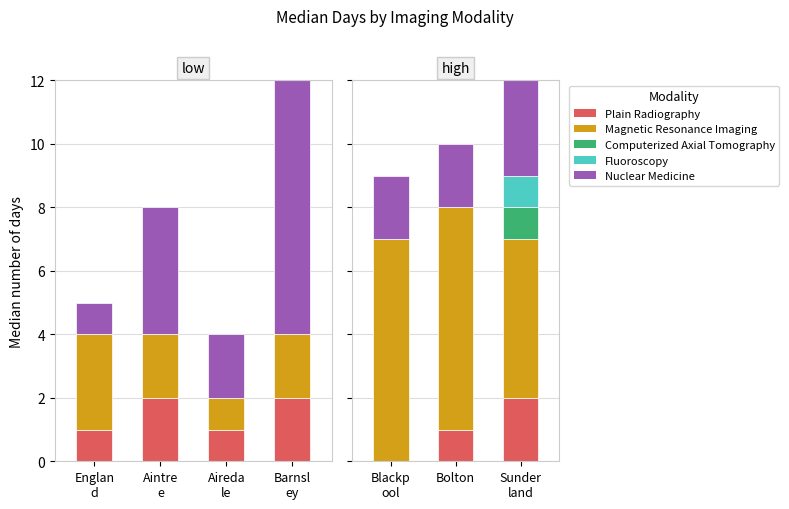

What are all the series names shown in the legend?

Plain Radiography, Magnetic Resonance Imaging, Computerized Axial Tomography, Fluoroscopy, Nuclear Medicine